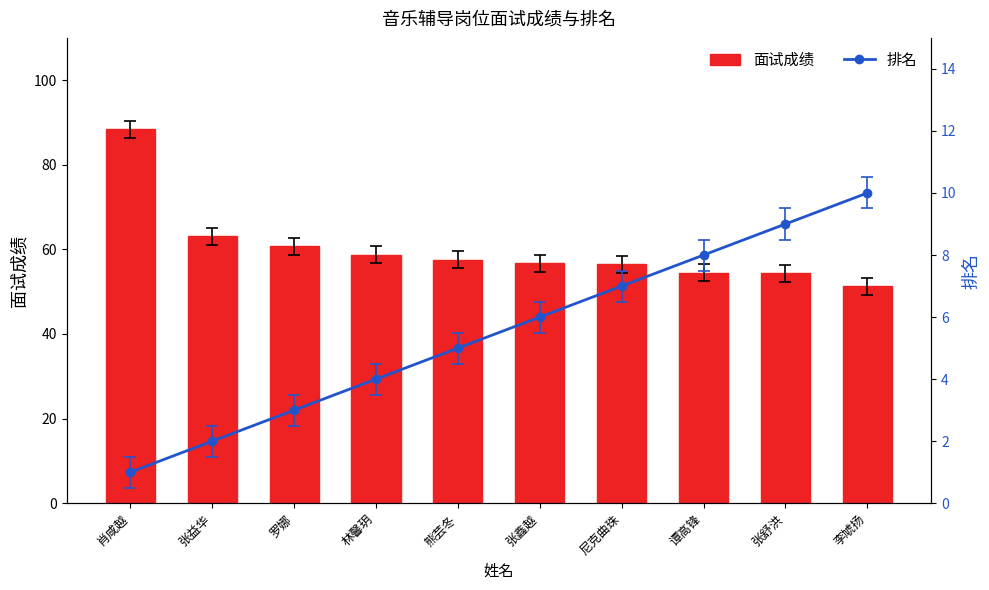

Where does the 排名 series first go above 6?

尼克曲珠